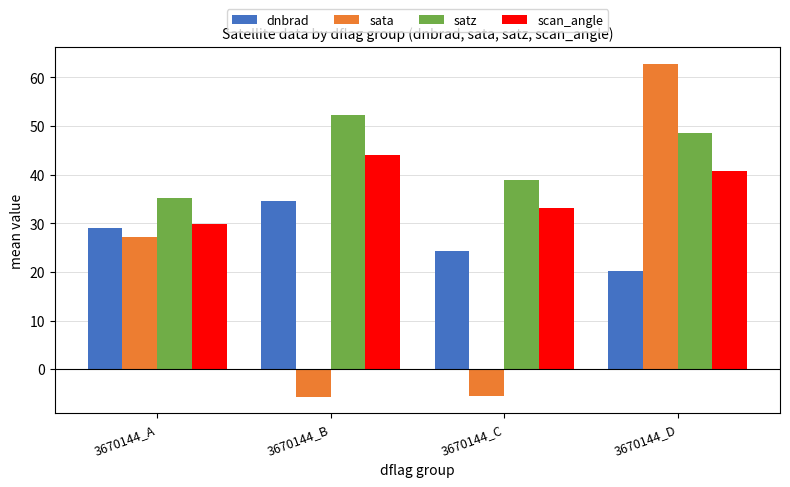

Which series has the largest total across all categories?

satz